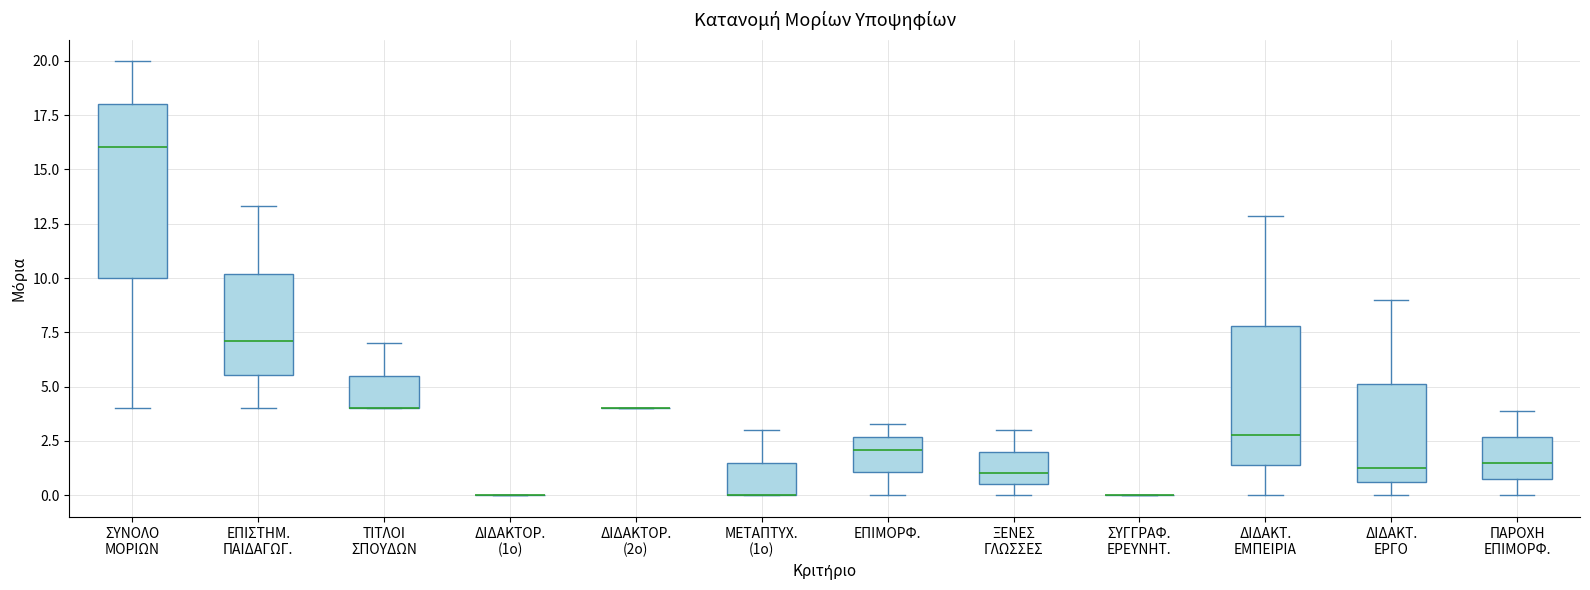

Reading left to right, transcribe this box plot: for each box, give where its median line is, the range the box spans, and where its two whiskers end, as read against the y-axis. The values are not printed on the chart, so give them approximately, as read against the axis.

ΣΥΝΟΛΟ ΜΟΡΙΩΝ: median 16.0, box 10.0 to 18.0, whiskers 4.0 to 20.0
ΕΠΙΣΤΗΜ. ΠΑΙΔΑΓΩΓ.: median 7.0, box 5.5 to 10.0, whiskers 4.0 to 13.5
ΤΙΤΛΟΙ ΣΠΟΥΔΩΝ: median 4.0 (drawn on the box's lower edge), box 4.0 to 5.5, whiskers 4.0 to 7.0
ΔΙΔΑΚΤΟΡ. (1ο): box collapsed to a line at 0.0, whiskers 0.0 to 0.0
ΔΙΔΑΚΤΟΡ. (2ο): box collapsed to a line at 4.0, whiskers 4.0 to 4.0
ΜΕΤΑΠΤΥΧ. (1ο): median 0.0 (drawn on the box's lower edge), box 0.0 to 1.5, whiskers 0.0 to 3.0
ΕΠΙΜΟΡΦ.: median 2.0, box 1.0 to 2.5, whiskers 0.0 to 3.5
ΞΕΝΕΣ ΓΛΩΣΣΕΣ: median 1.0, box 0.5 to 2.0, whiskers 0.0 to 3.0
ΣΥΓΓΡΑΦ. ΕΡΕΥΝΗΤ.: box collapsed to a line at 0.0, whiskers 0.0 to 0.0
ΔΙΔΑΚΤ. ΕΜΠΕΙΡΙΑ: median 3.0, box 1.5 to 8.0, whiskers 0.0 to 13.0
ΔΙΔΑΚΤ. ΕΡΓΟ: median 1.5, box 0.5 to 5.0, whiskers 0.0 to 9.0
ΠΑΡΟΧΗ ΕΠΙΜΟΡΦ.: median 1.5, box 1.0 to 2.5, whiskers 0.0 to 4.0